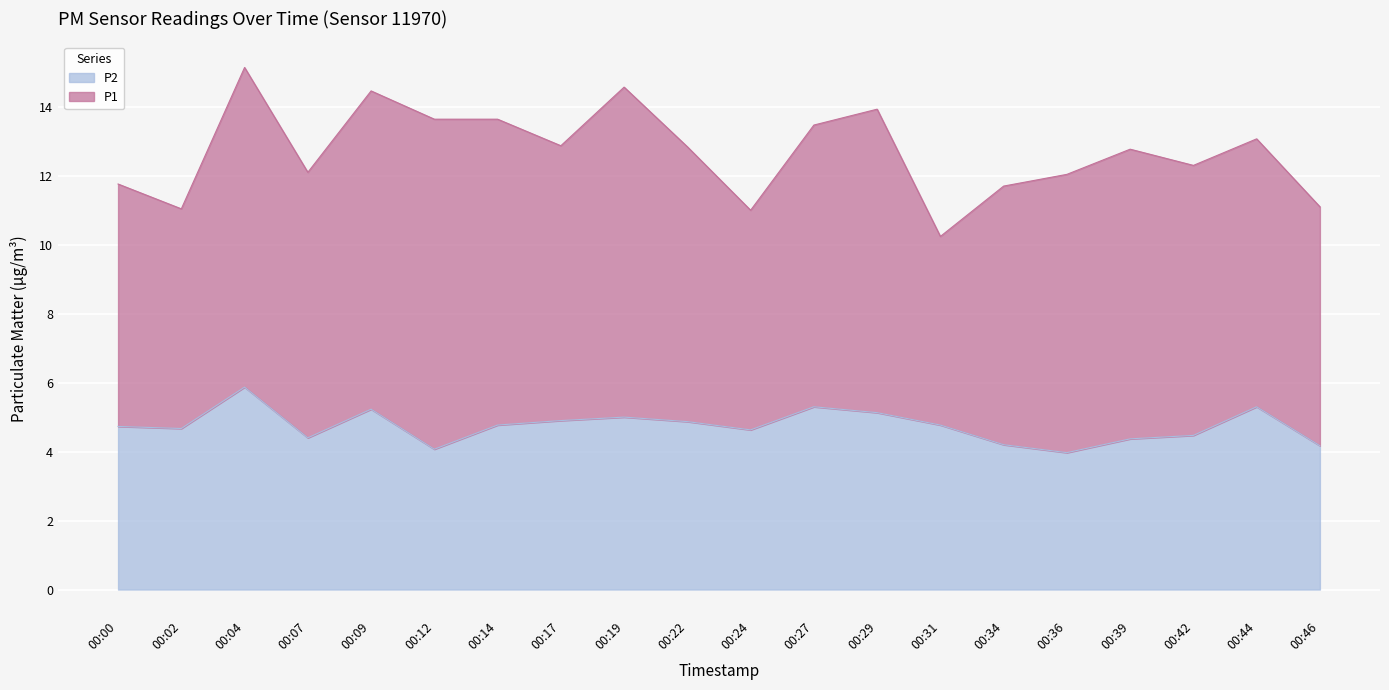

The value at 00:22 is 1.3. True or false?

False